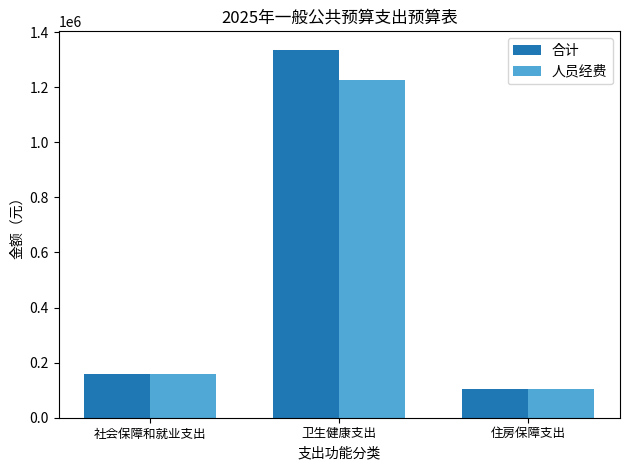

What is the approximate value of 人员经费 at 住房保障支出?

103776.5